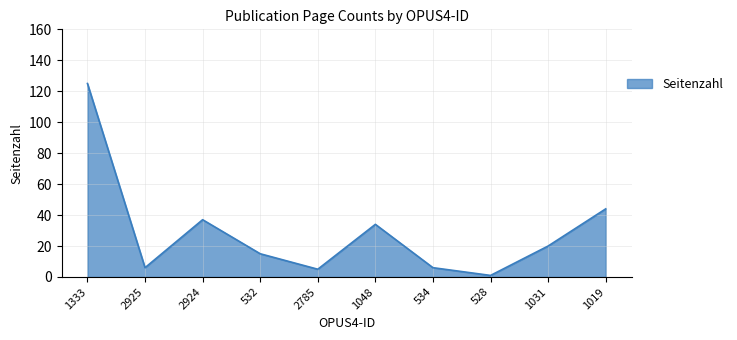

What is the change in value from 2925 to 532?

+9